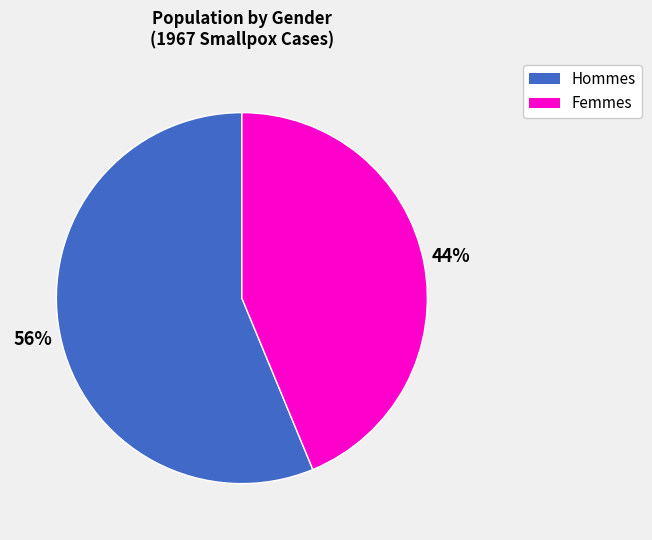

Is there a majority slice in this chart?

Yes